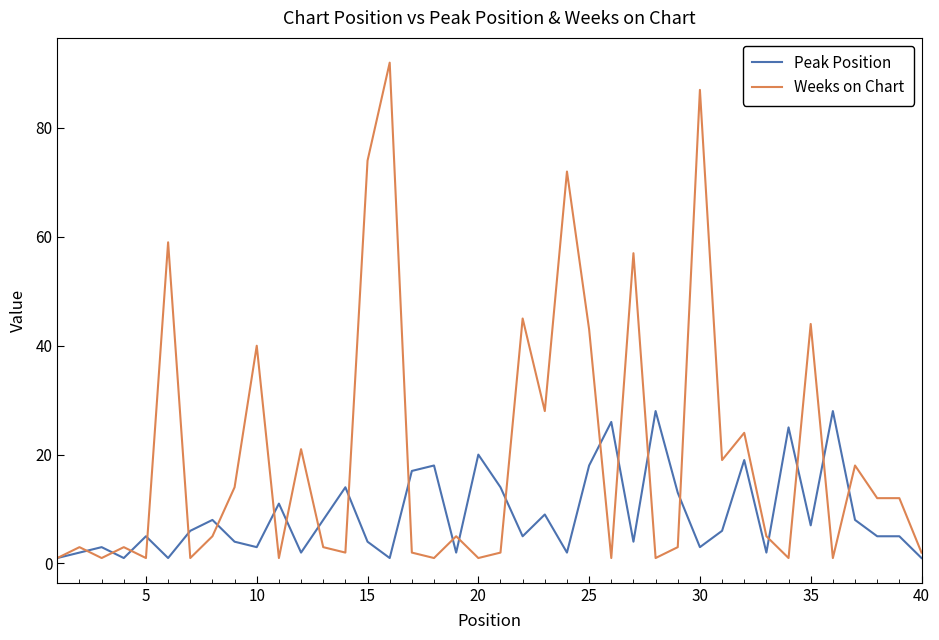

What is the maximum value for Weeks on Chart?

92